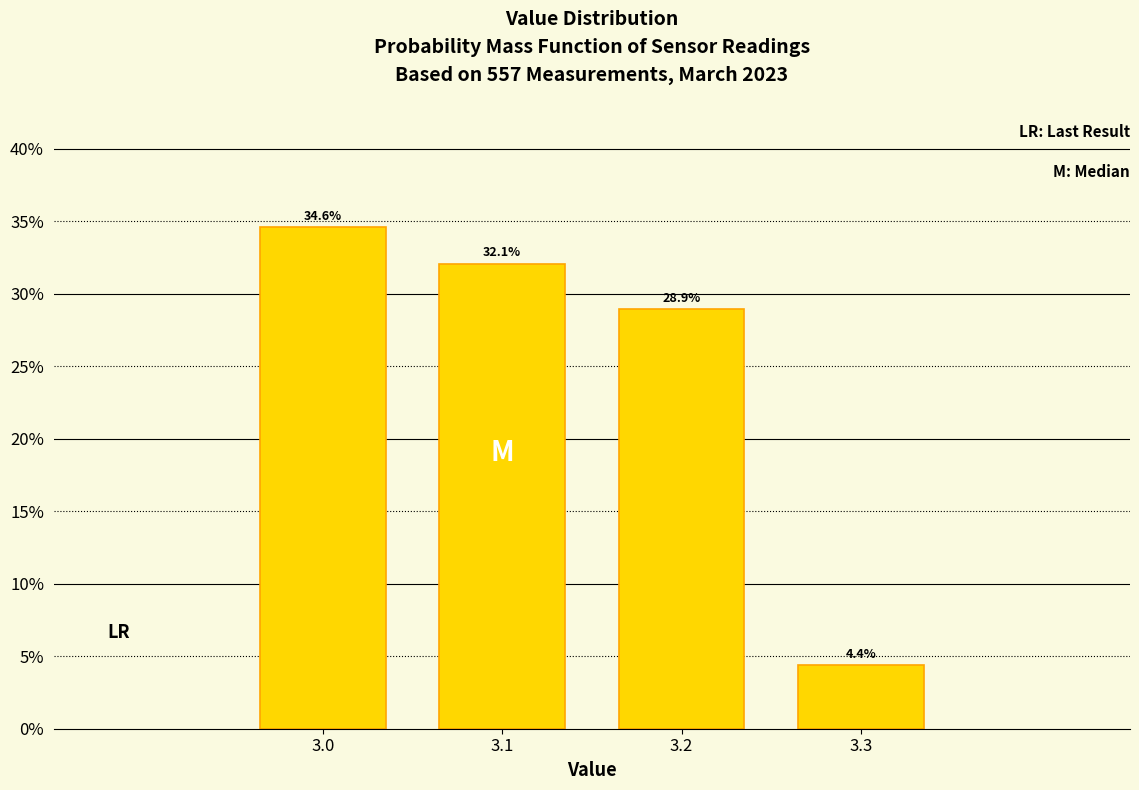

Reading left to right, what are all the values shown in this chart?

34.6	32.1	28.9	4.4